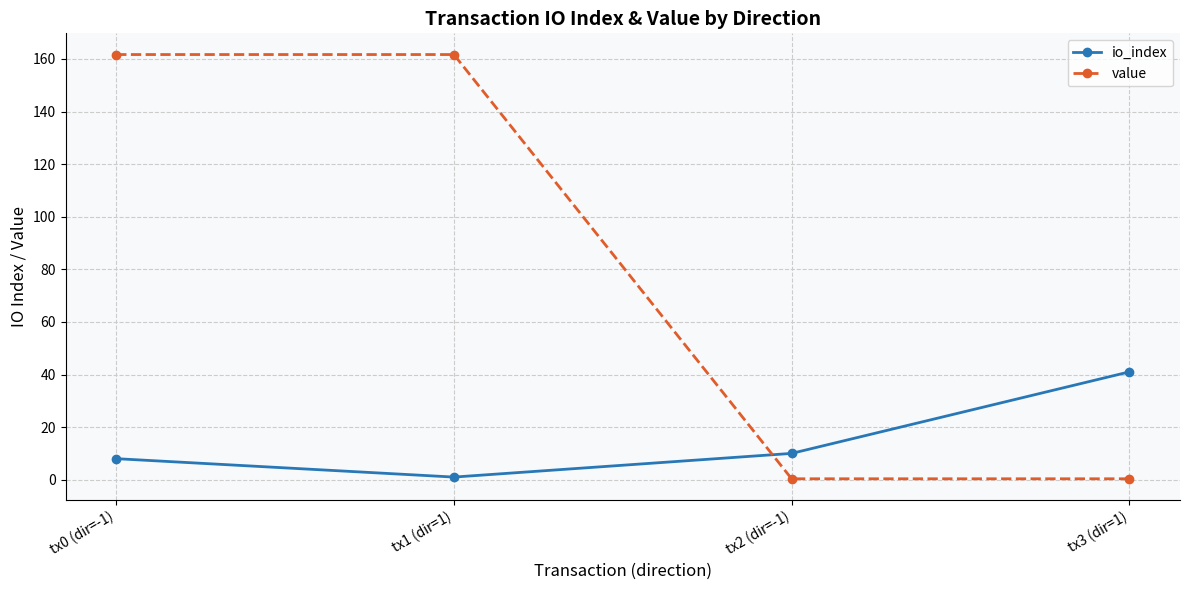

What is the smallest value displayed?

0.4